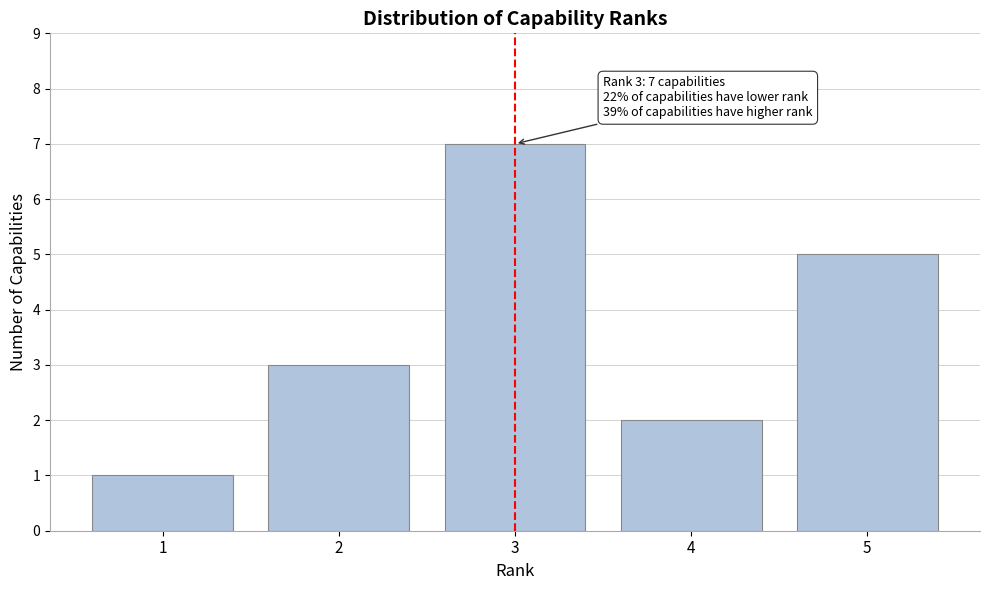

Which range on the x-axis has the tallest bar?

2.5 to 3.5